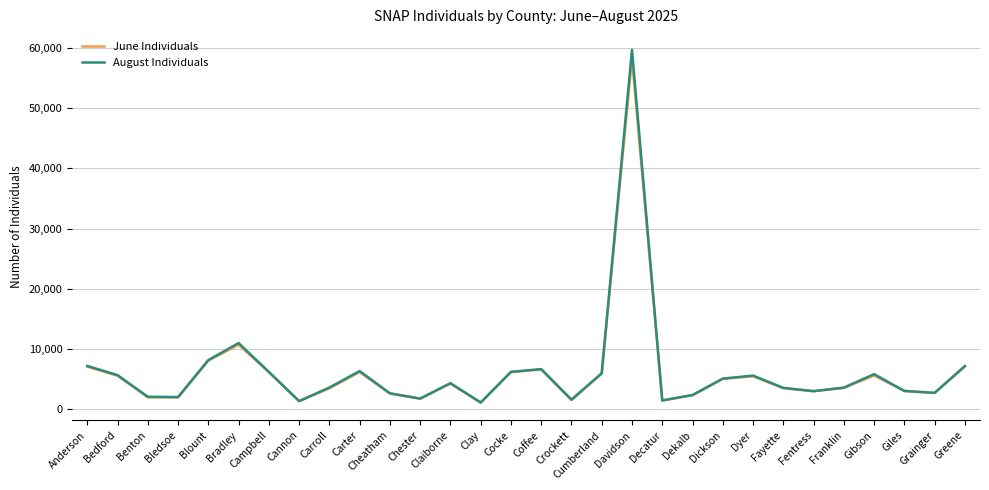

How many series are shown in this chart?

2